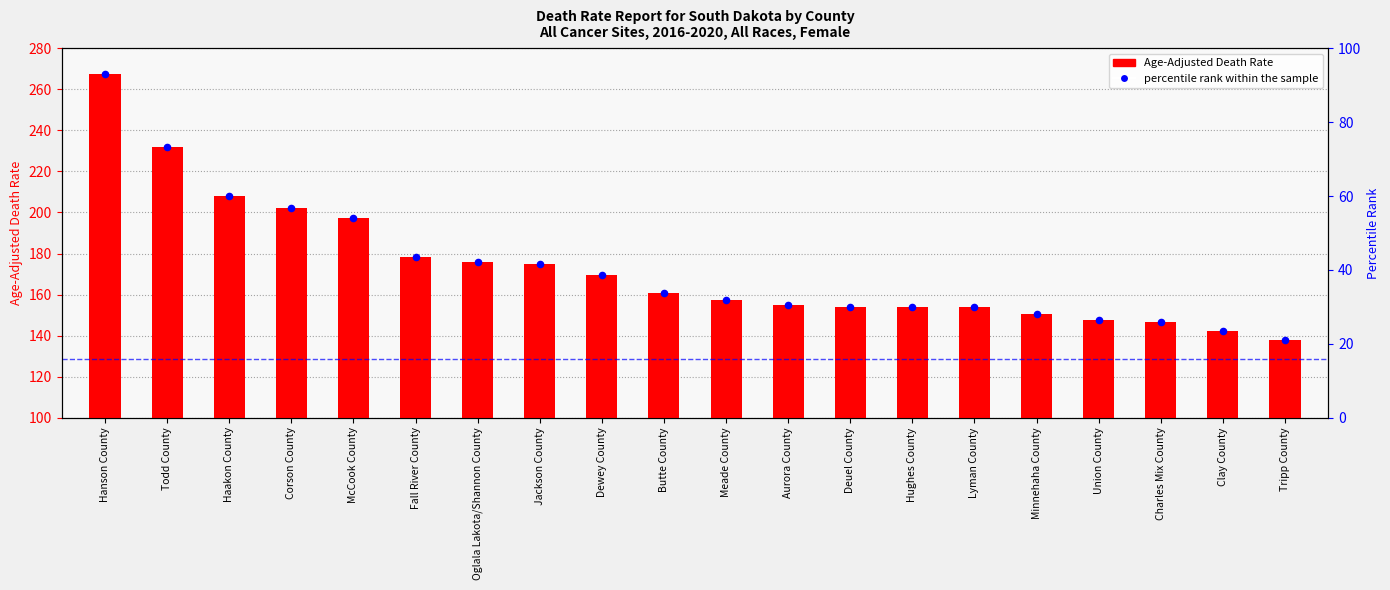

Which series reaches the minimum Y coordinate?

percentile rank within sample